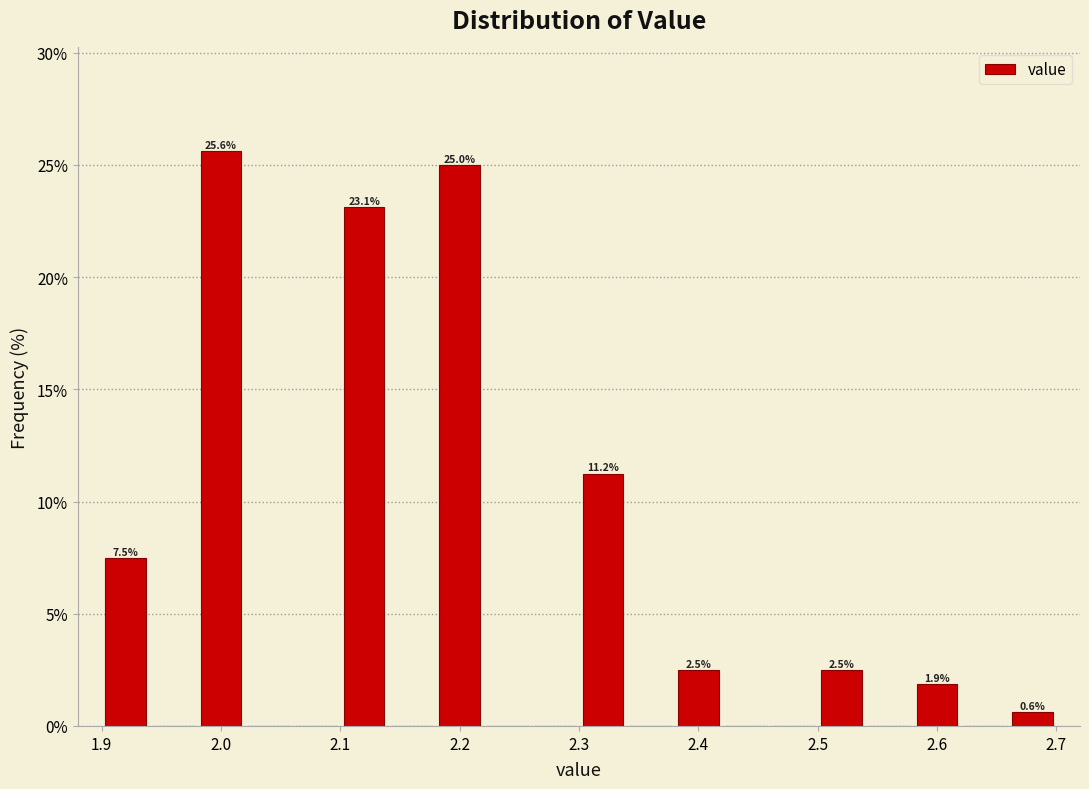

Over which range of the x-axis is the bar tallest?

1.98 to 2.02